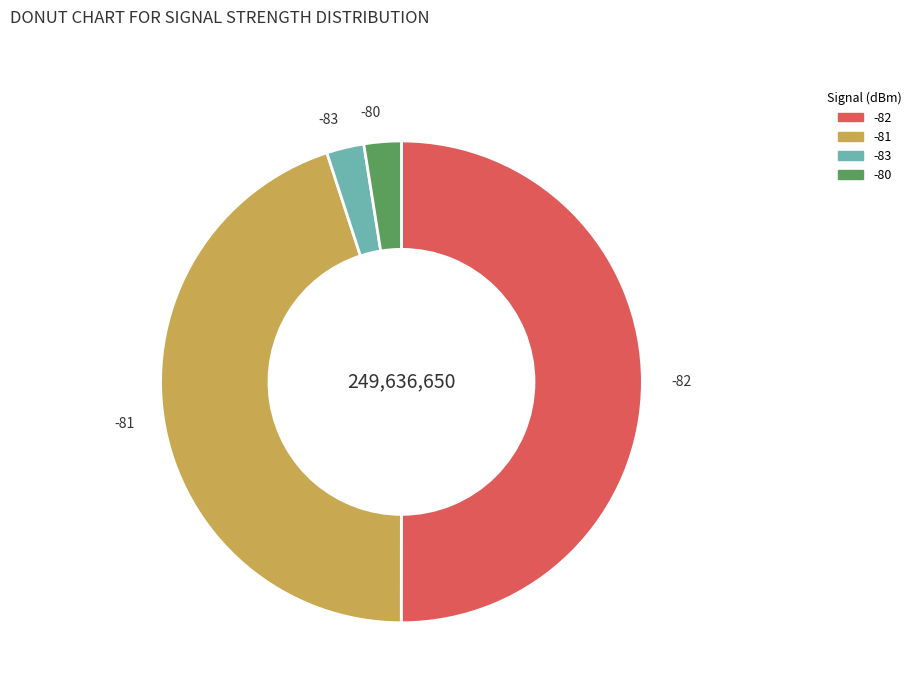

Is -80 the majority of the pie?

No